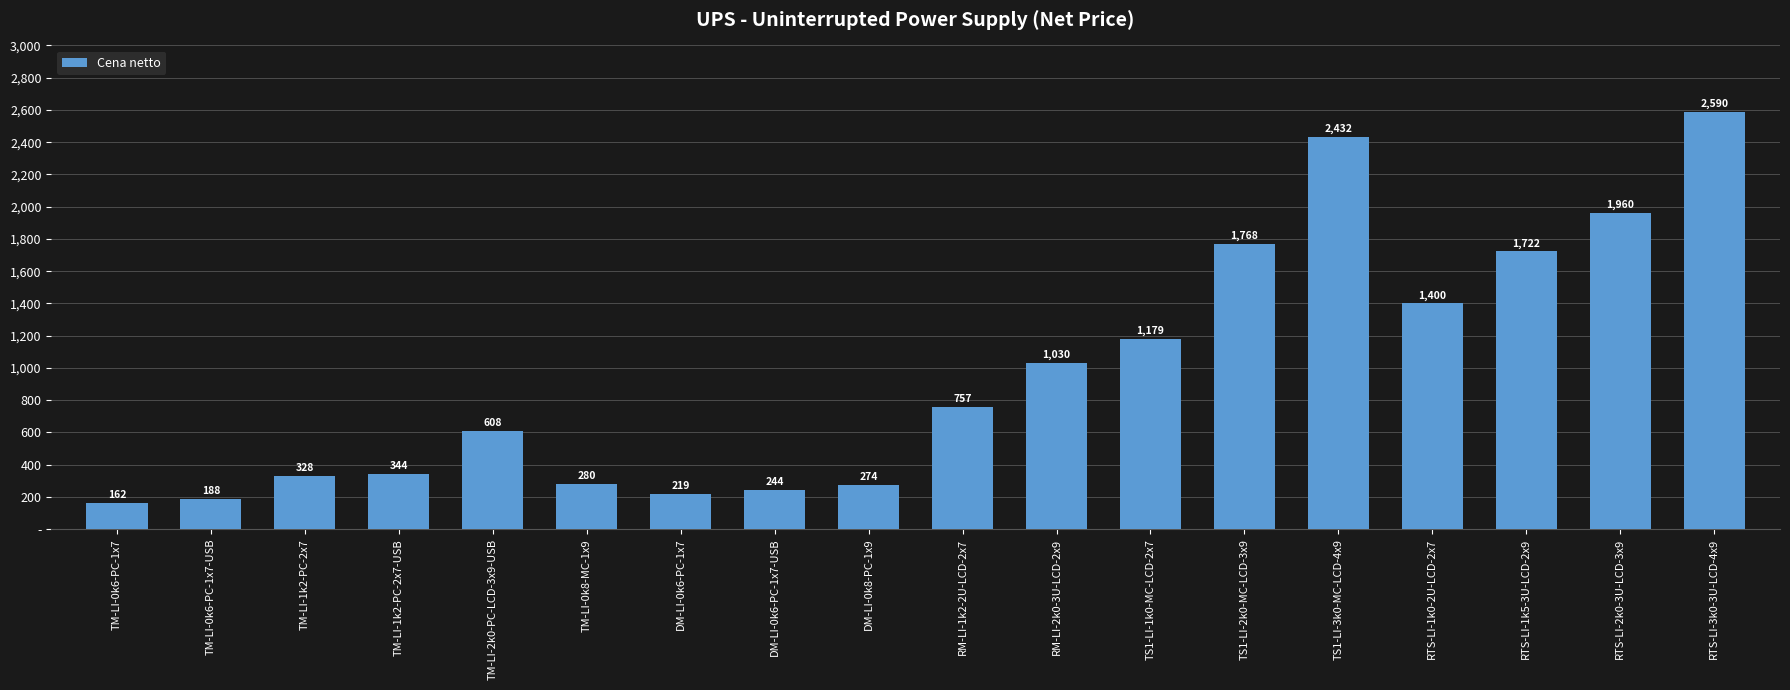

Does the chart contain any negative values?

No